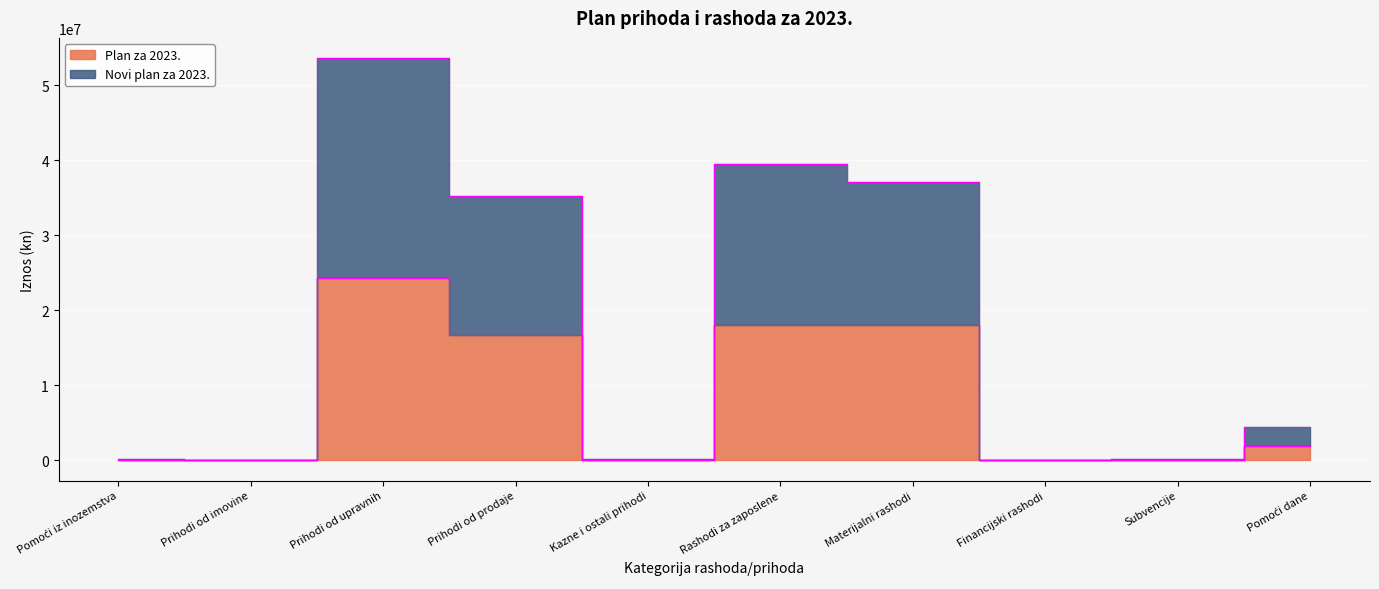

In Novi plan za 2023., how many points are higher than both neighbors (excluding endpoints)?

2